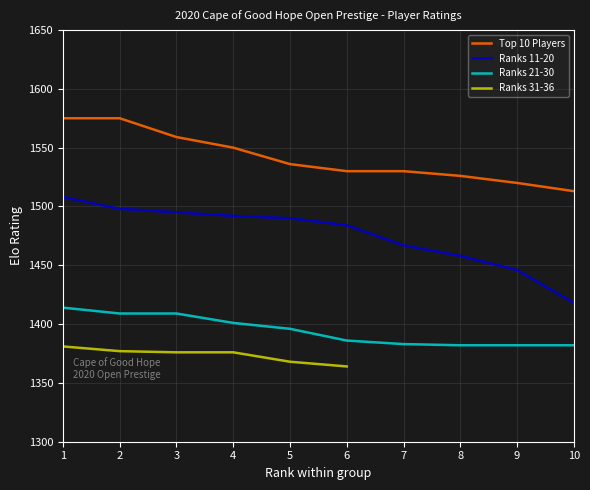

Between 1 and 8, which series saw the biggest shift?

Ranks 11-20